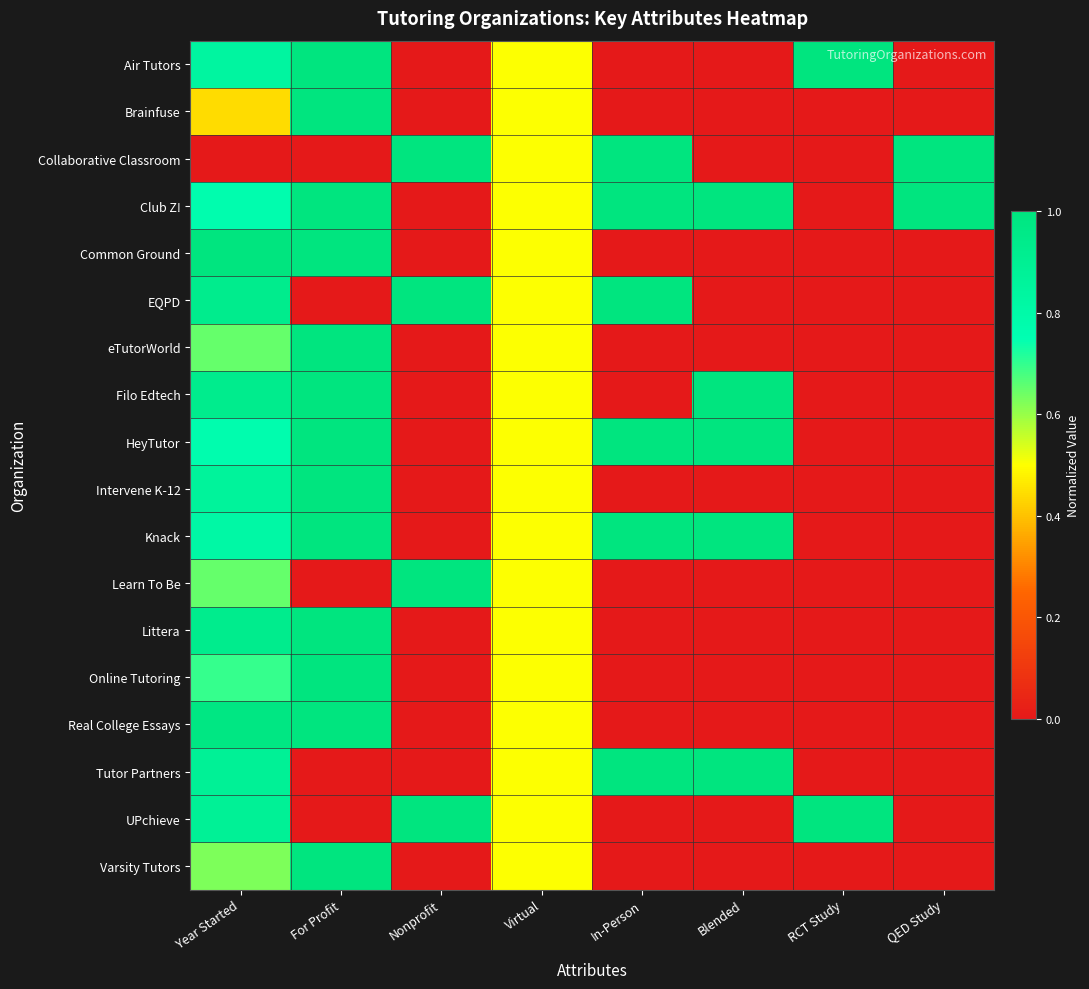

Rank the series at Year Started from highest to lowest value.

Common Ground, Real College Essays, EQPD, Filo Edtech, Littera, Tutor Partners, UPchieve, Intervene K-12, Air Tutors, Knack, Club Z!, HeyTutor, Online Tutoring, eTutorWorld, Learn To Be, Varsity Tutors, Brainfuse, Collaborative Classroom